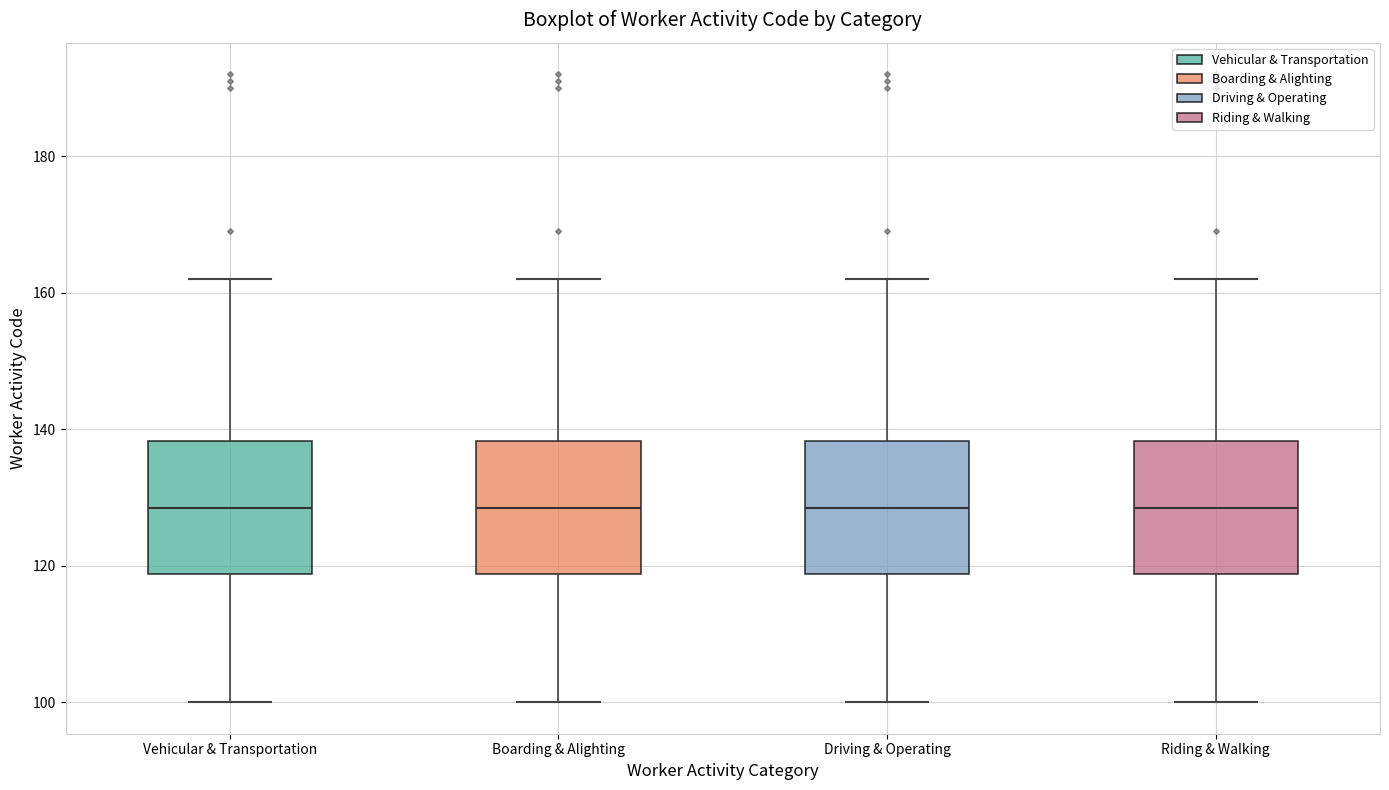

Reading left to right, transcribe this box plot: for each box, give where its median line is, the range the box spans, and where its two whiskers end, as read against the y-axis. The values are not printed on the chart, so give them approximately, as read against the axis.

Vehicular & Transportation: median 128, box 118 to 138, whiskers 100 to 162
Boarding & Alighting: median 128, box 118 to 138, whiskers 100 to 162
Driving & Operating: median 128, box 118 to 138, whiskers 100 to 162
Riding & Walking: median 128, box 118 to 138, whiskers 100 to 162